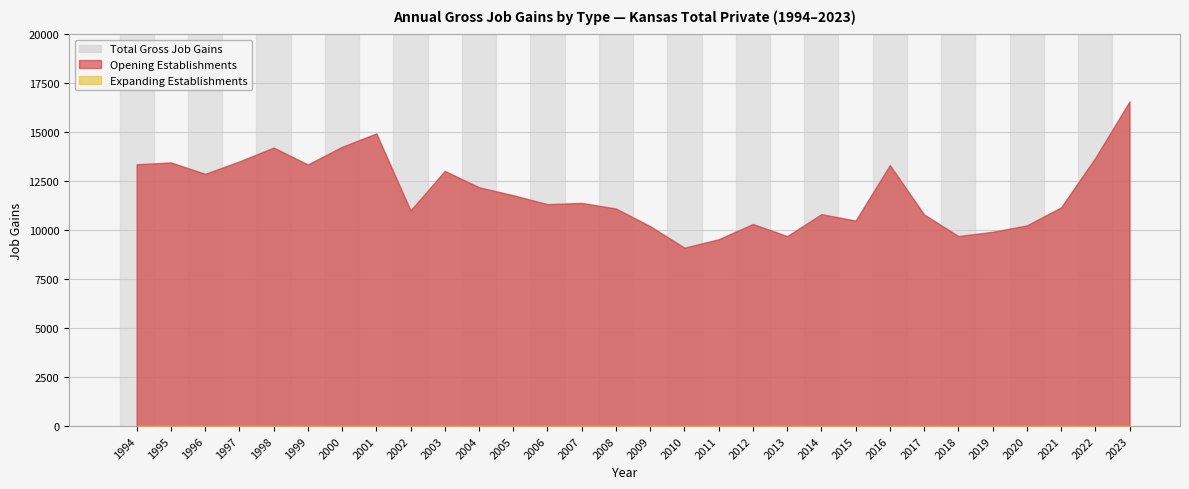

Reading left to right, extract all data points from this chart.

Total Gross Job Gains: 13373	13464	12884	13516	14226	13362	14264	14947	11016	13033	12198	11789	11335	11397	11112	10207	9113	9542	10323	9701	10825	10494	13329	10807	9705	9922	10249	11170	13698	16577
Expanding Establishments: 0	0	0	0	0	0	0	0	0	0	0	0	0	0	0	0	0	0	0	0	0	0	0	0	0	0	0	0	0	0
Opening Establishments: 13373	13464	12884	13516	14226	13362	14264	14947	11016	13033	12198	11789	11335	11397	11112	10207	9113	9542	10323	9701	10825	10494	13329	10807	9705	9922	10249	11170	13698	16577